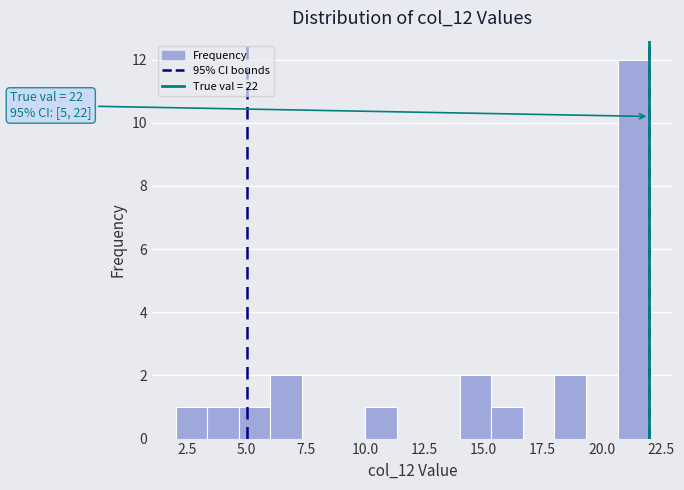

Around what value on the x-axis is the tallest bar? Give the approximate position of its centre, as read against the axis.

21.5